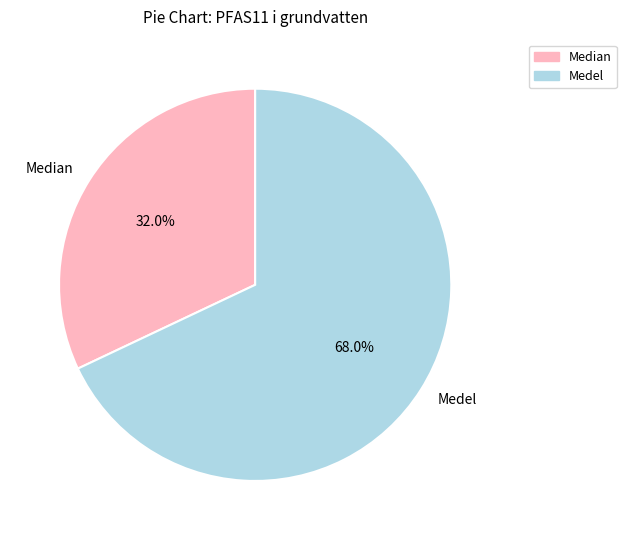

Which category has the smallest portion of the pie?

Median